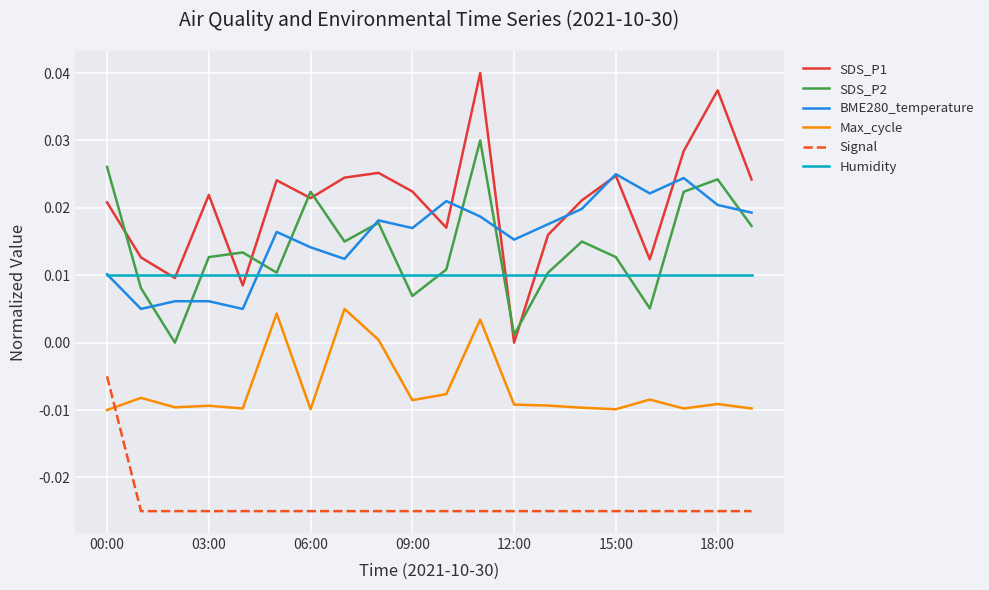

How many times do Signal and Max_cycle cross each other?

1